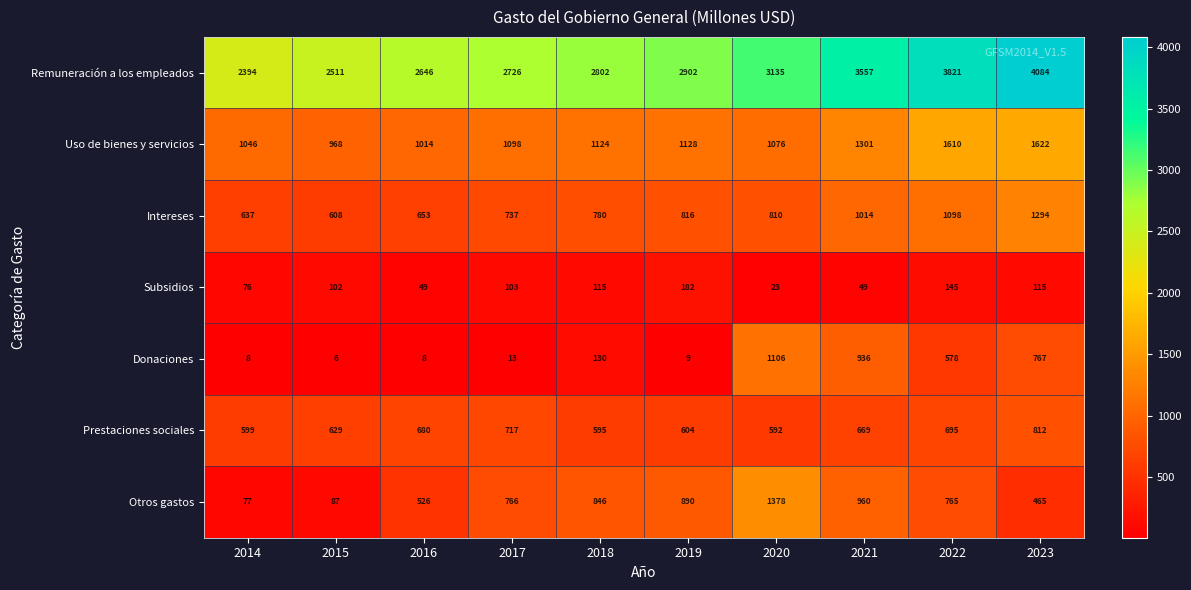

What is the maximum value shown in the chart?

4084